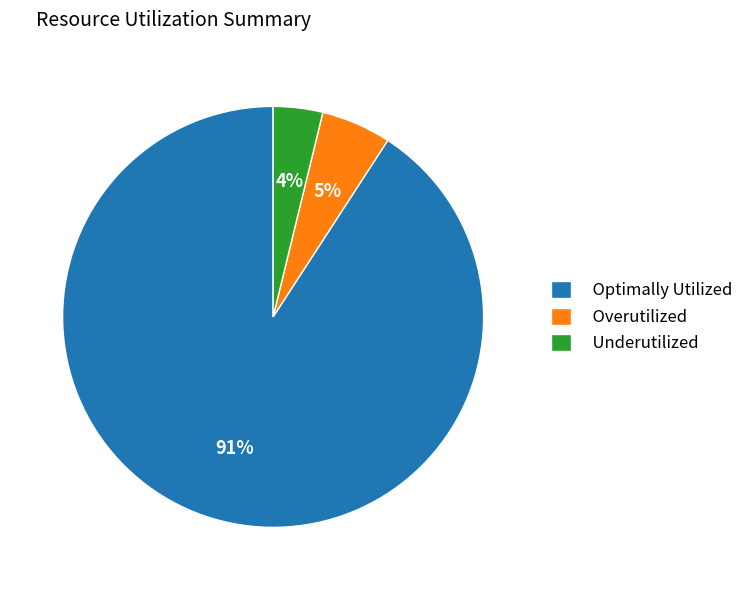

Combined, do Overutilized and Underutilized account for over 50%?

No